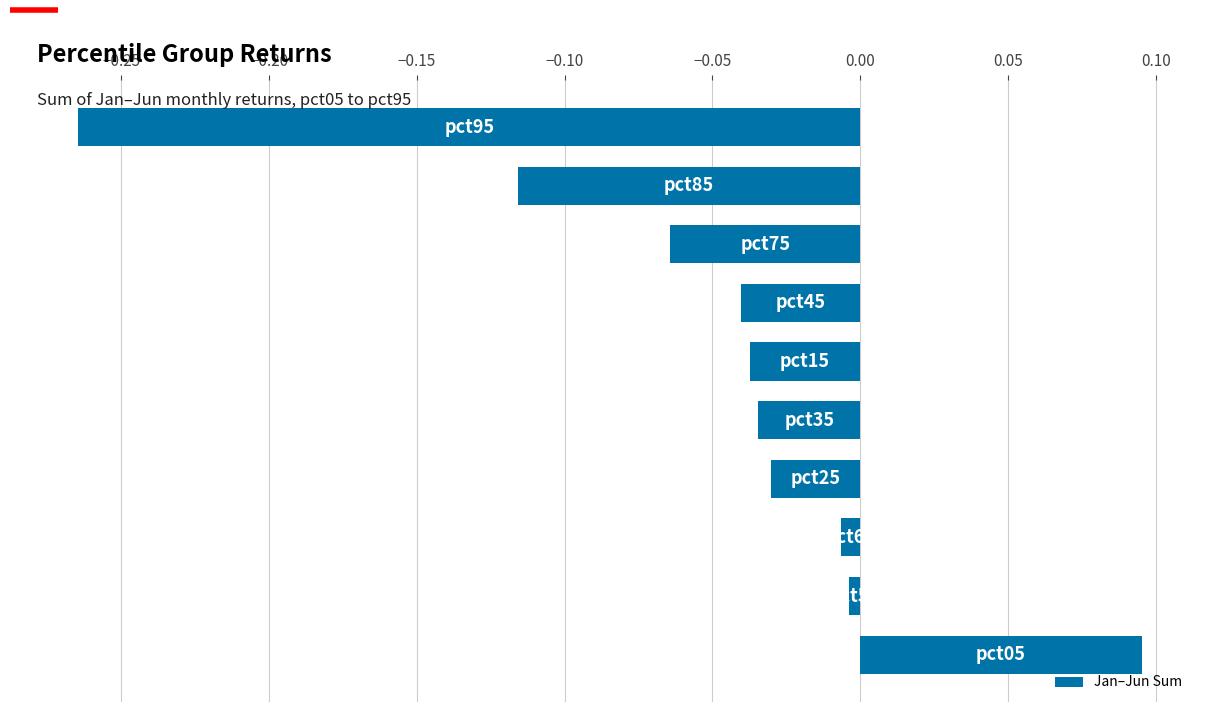

What is the difference between the maximum and minimum values?

0.4